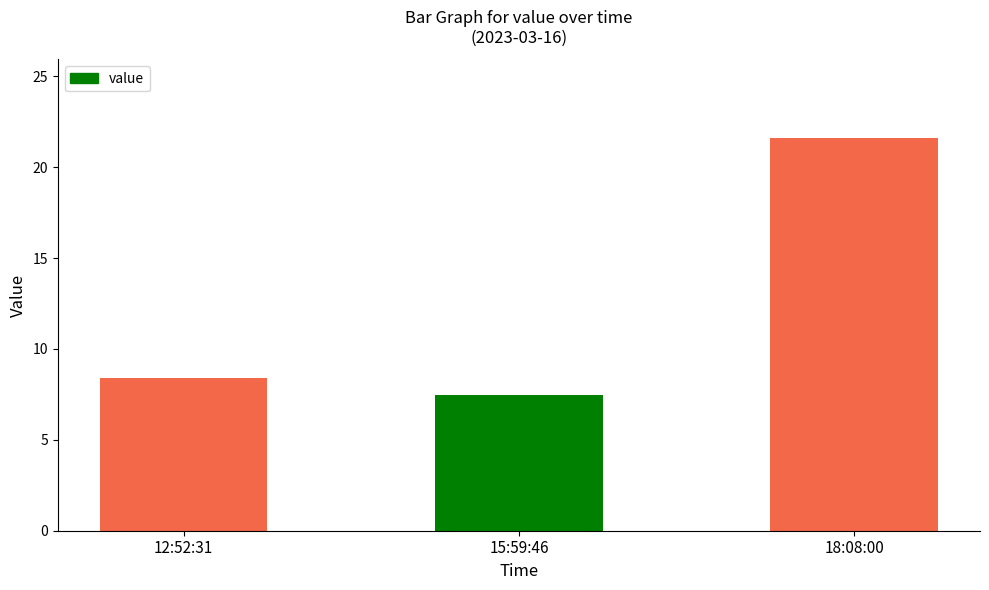

What is the label of the 1st bar from the left?

12:52:31